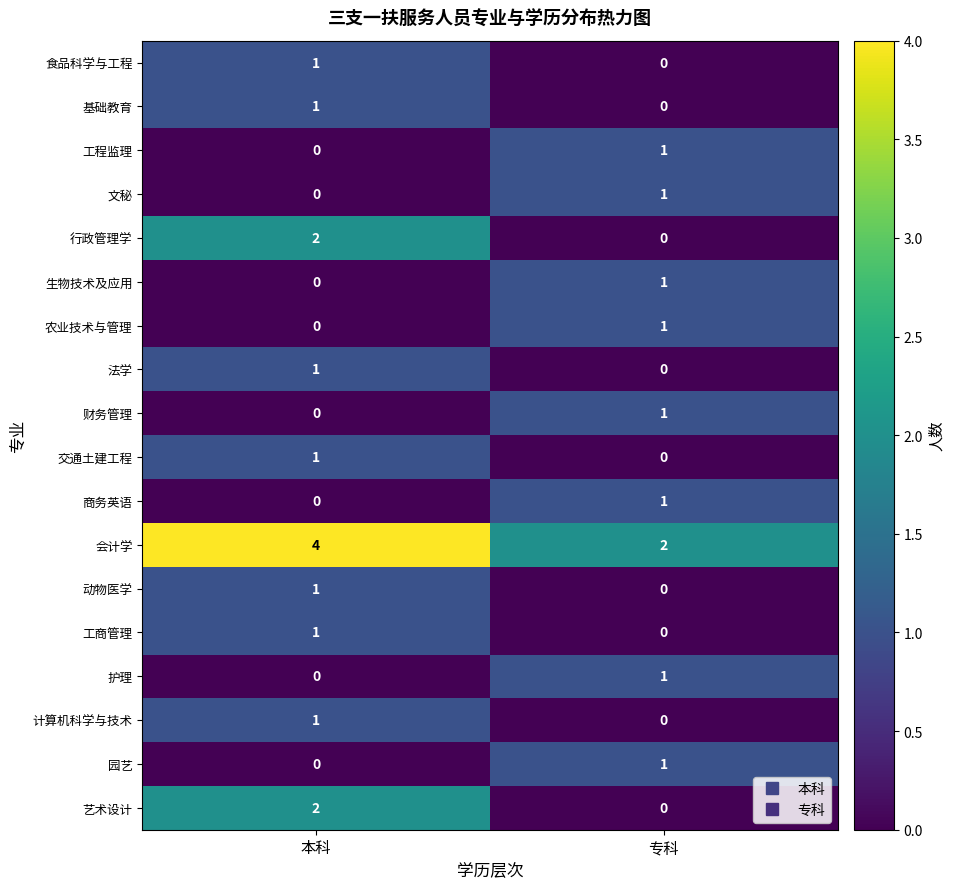

What is the difference between the highest and lowest values at 本科?

4